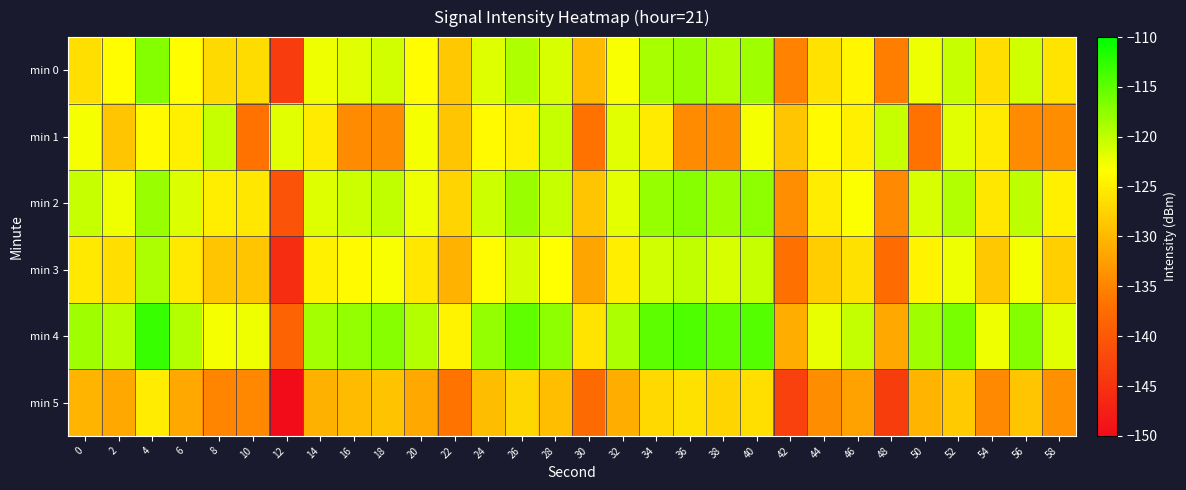

At 22, list the series in order from smallest to largest.

min 5, min 3, min 1, min 0, min 2, min 4